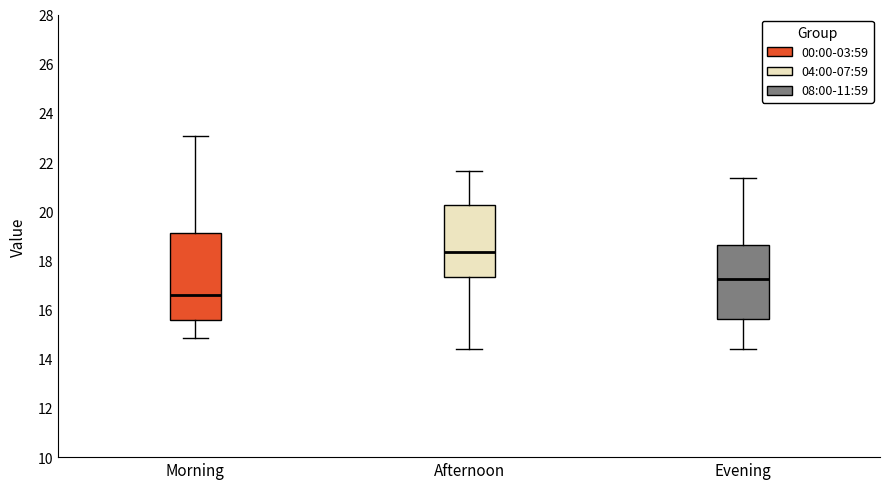

Where is the upper edge of the box for Morning on the y-axis? The values are not printed on the chart, so give them approximately, as read against the axis.

19.2